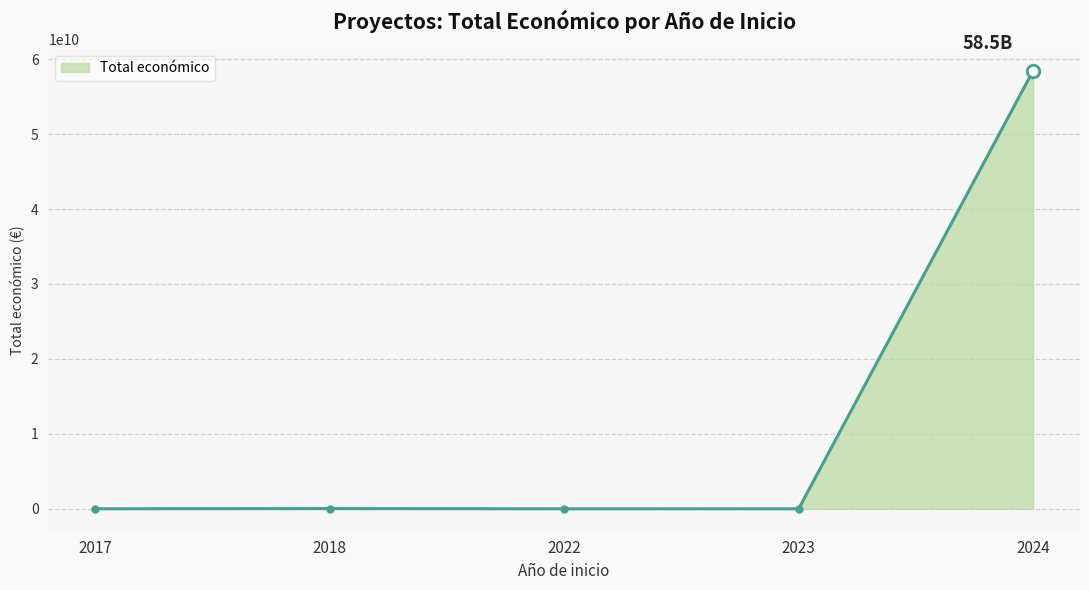

What is the sum of all values?

58501109562